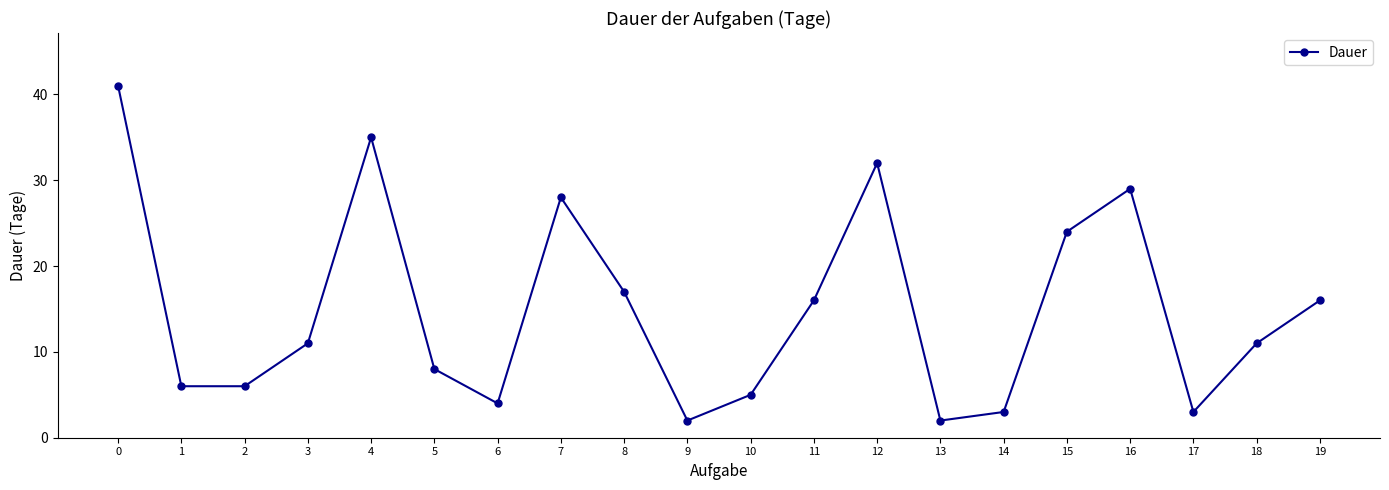

How many lines are shown in the chart?

1